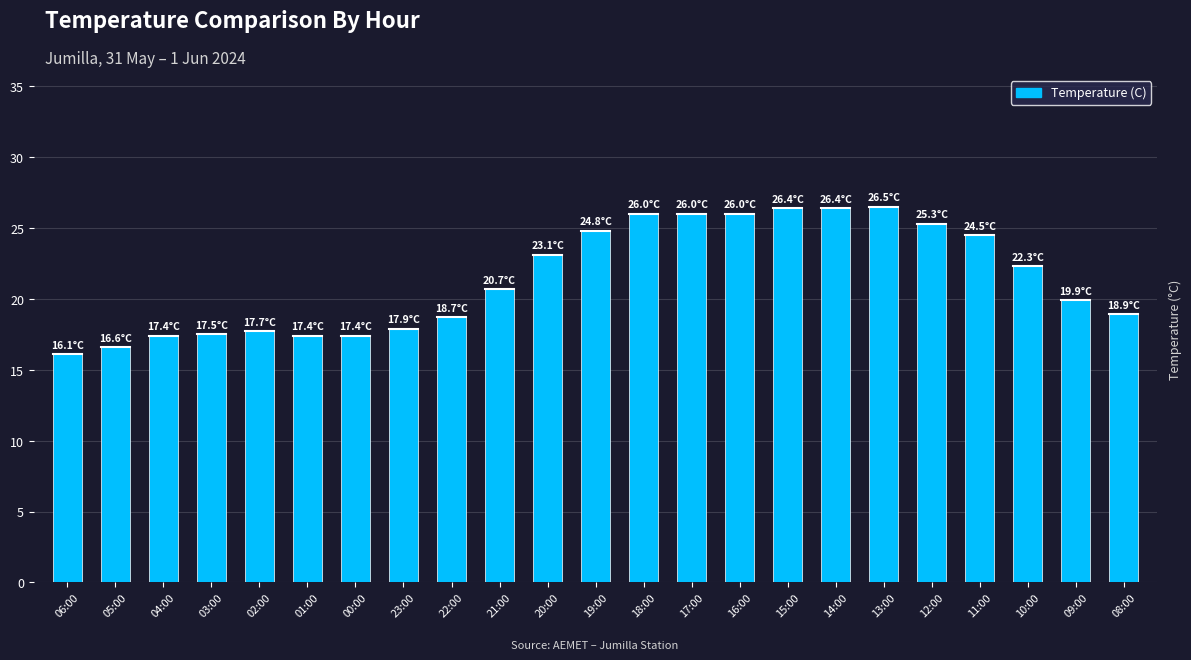

Does the chart contain stacked bars?

No